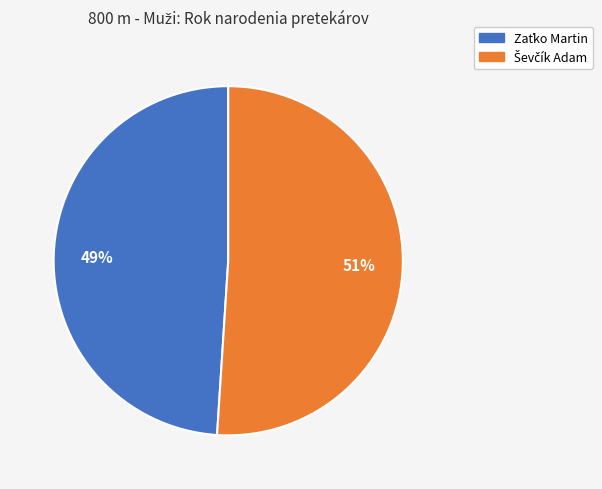

To the nearest percent, what is the difference between the largest and smallest slice percentages?

2%